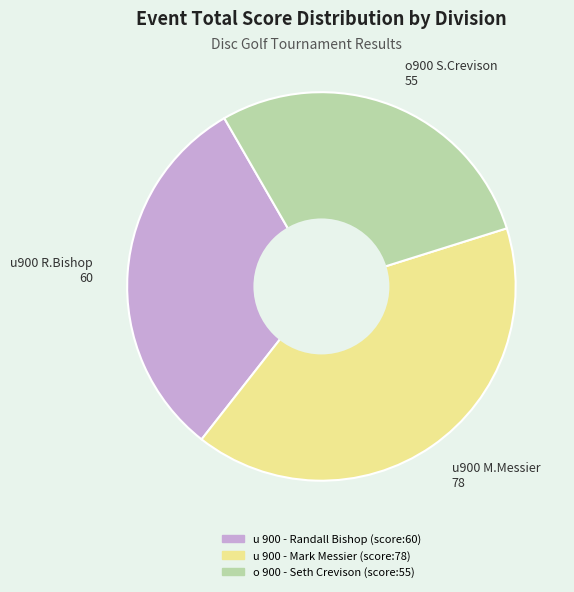

Which slice is the smallest?

o900 S.Crevison 55